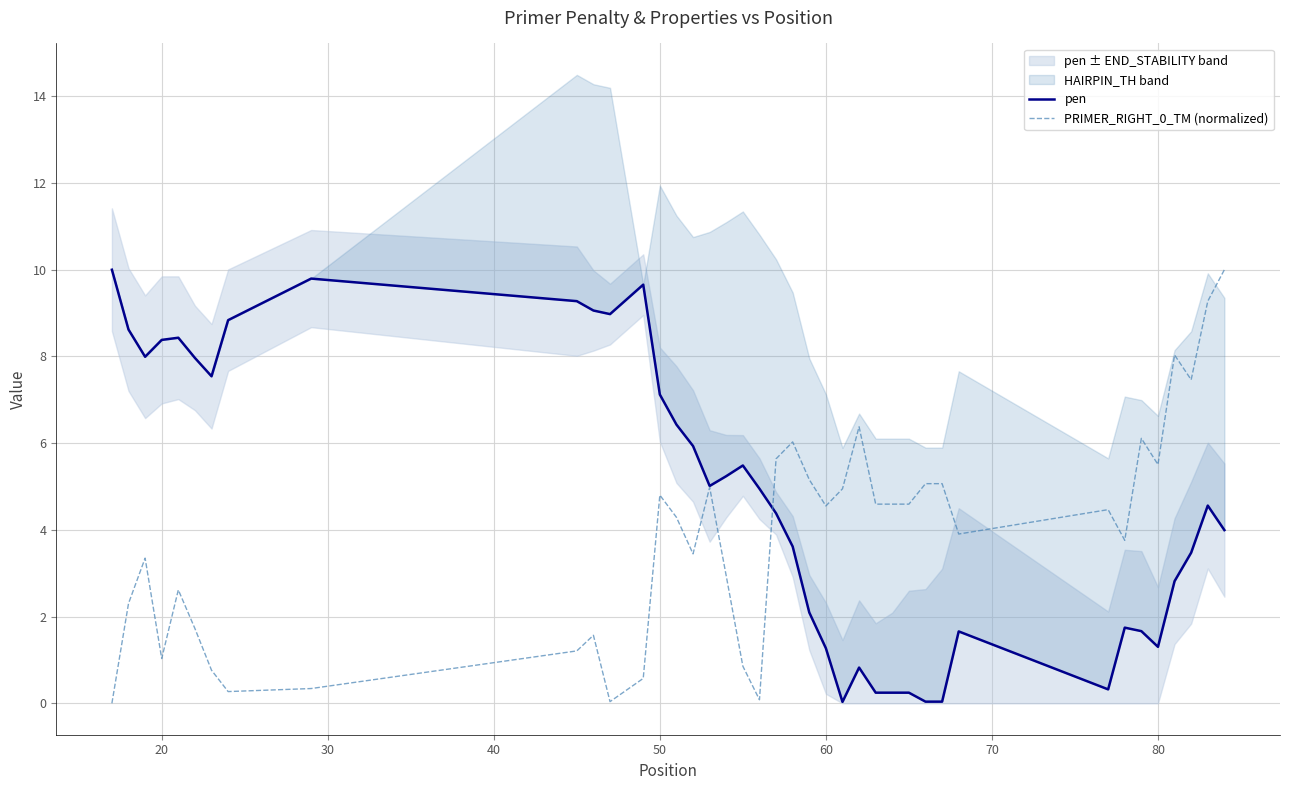

How many lines are shown in the chart?

2